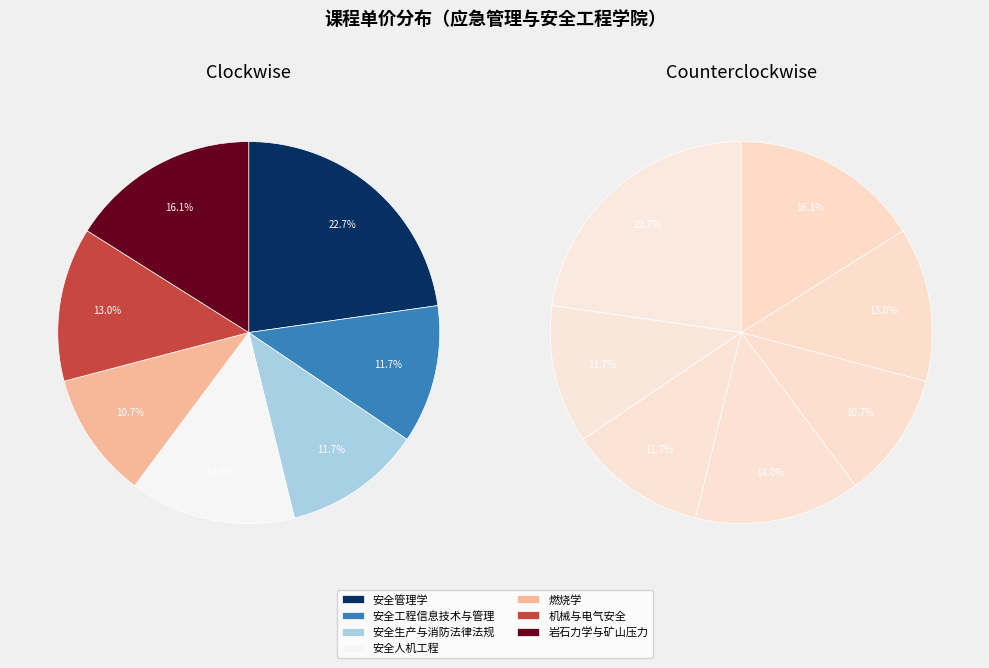

To the nearest percent, what is the combined percentage of 机械与电气安全 and 安全人机工程?

27%